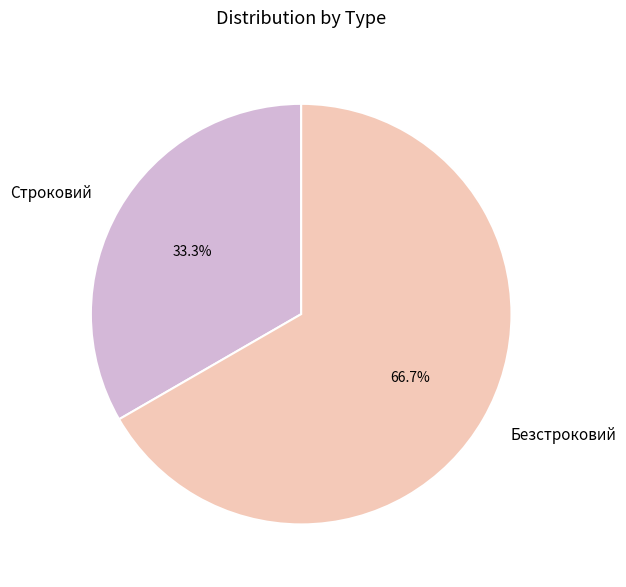

To the nearest percent, what percentage of the pie is Строковий?

33%